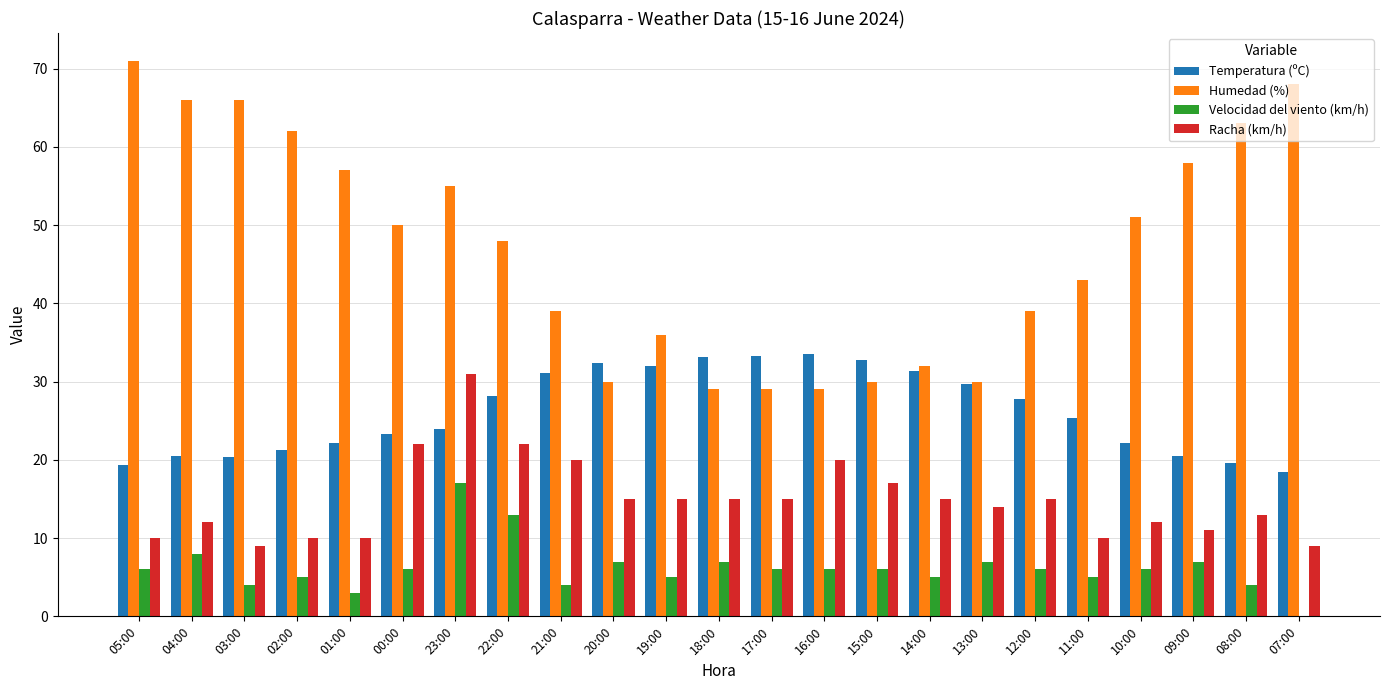

Which series has the widest spread of values?

Humedad (%)